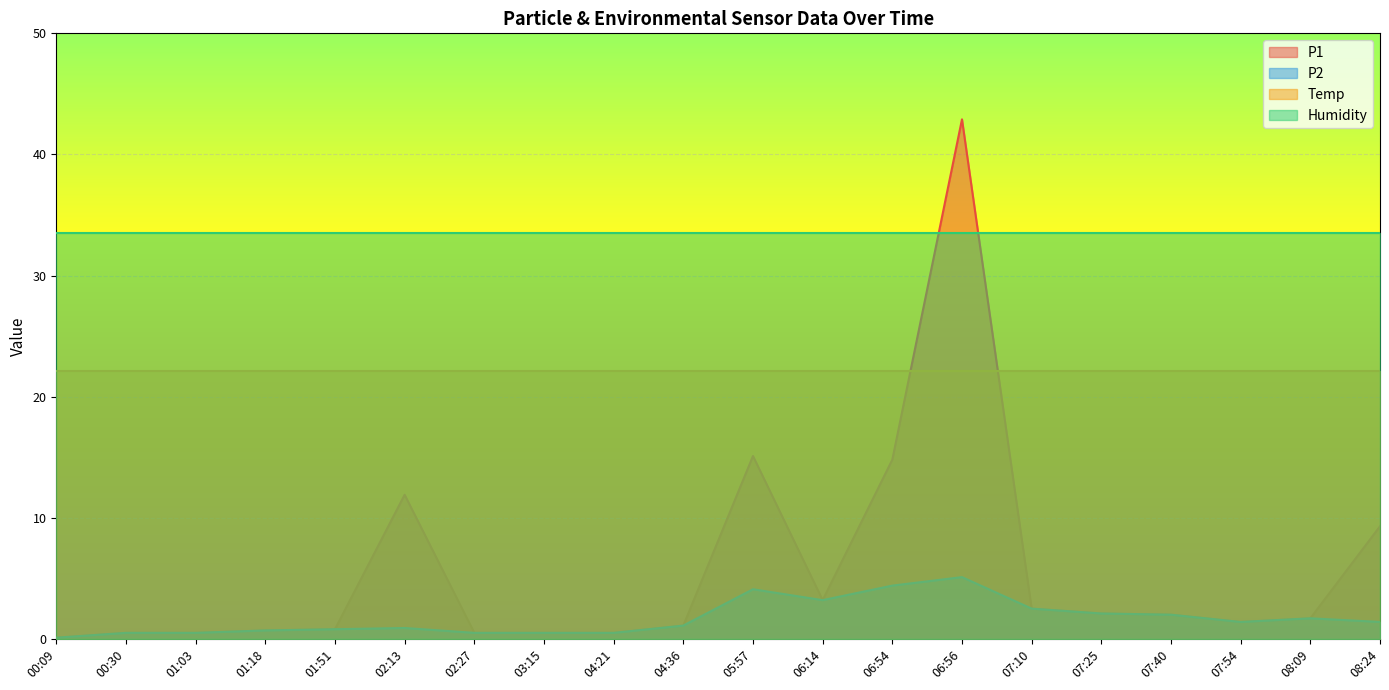

True or false: P2 and P1 intersect in this chart.

False